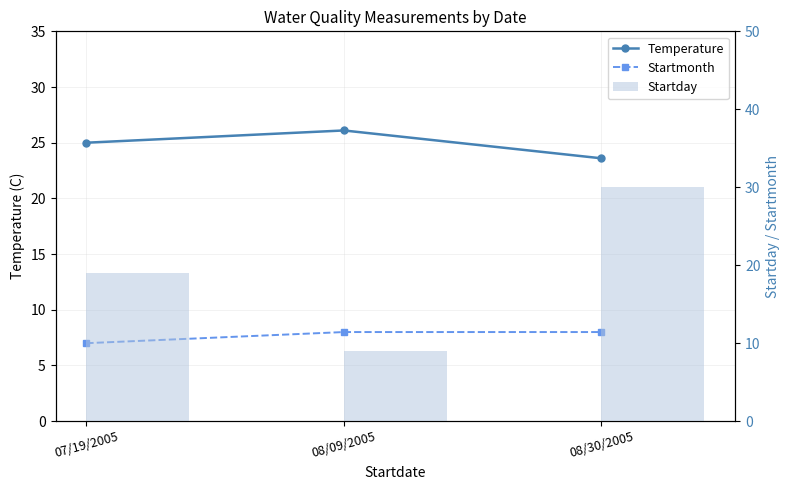

Between 08/09/2005 and 07/19/2005, which is larger?

08/09/2005